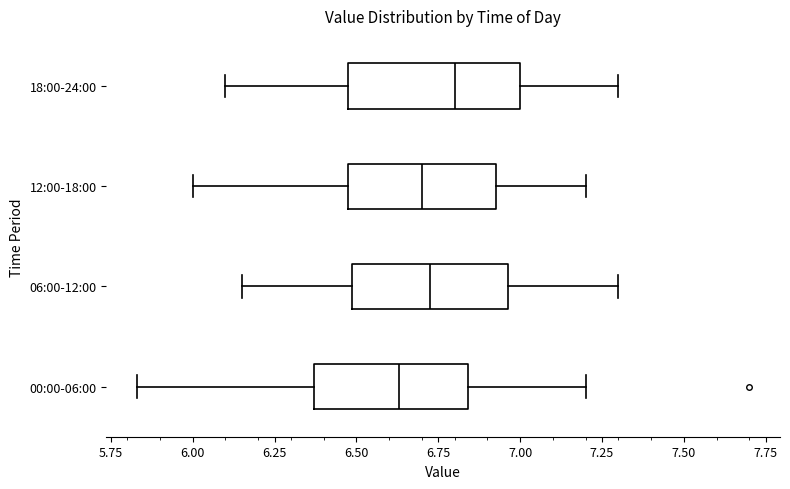

Which box's median line is the furthest to the right?

18:00-24:00